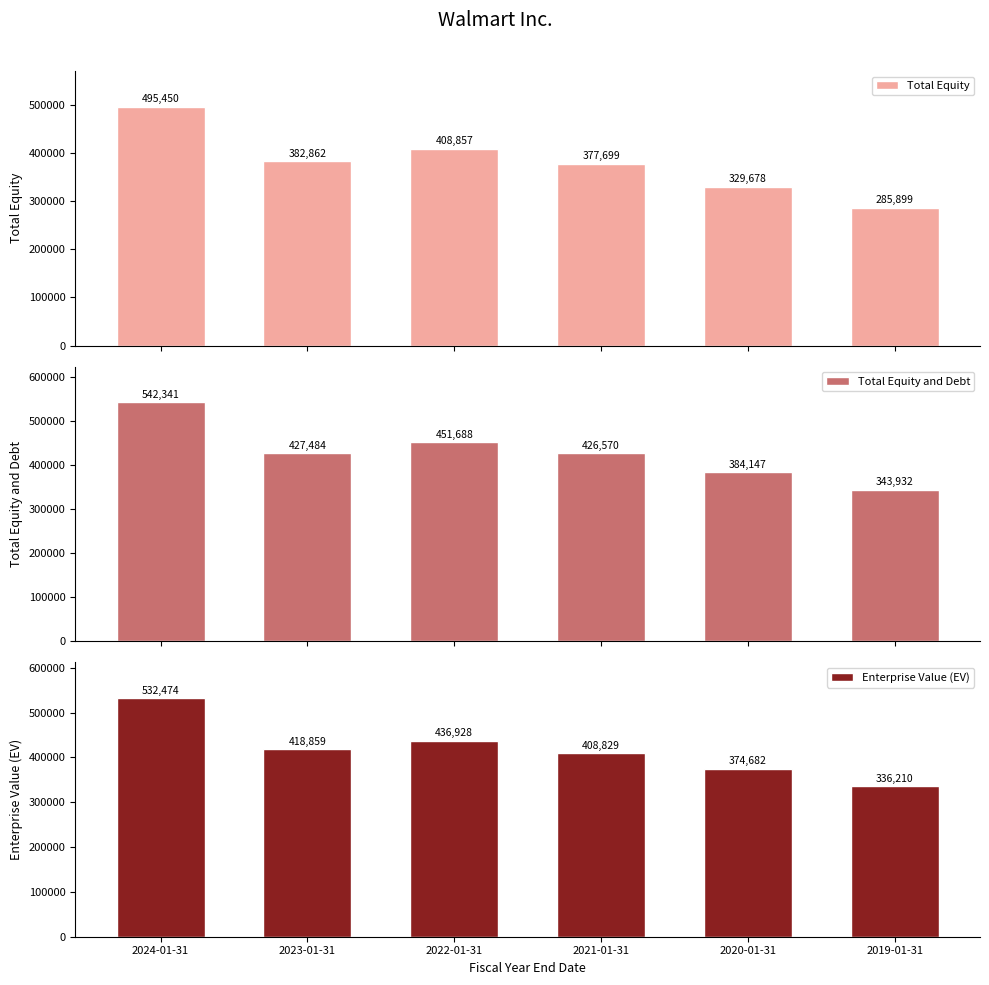

Between 2023-01-31 and 2020-01-31, which is larger?

2023-01-31